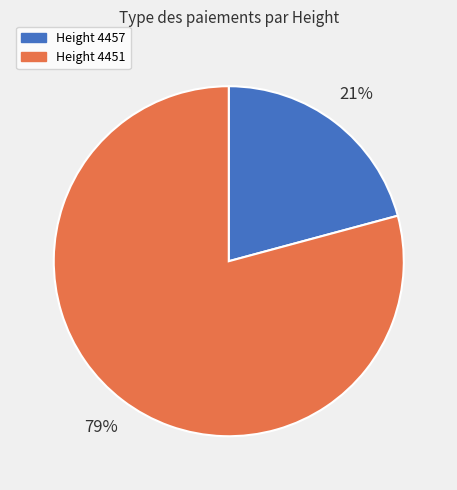

Does any single category account for the majority?

Yes